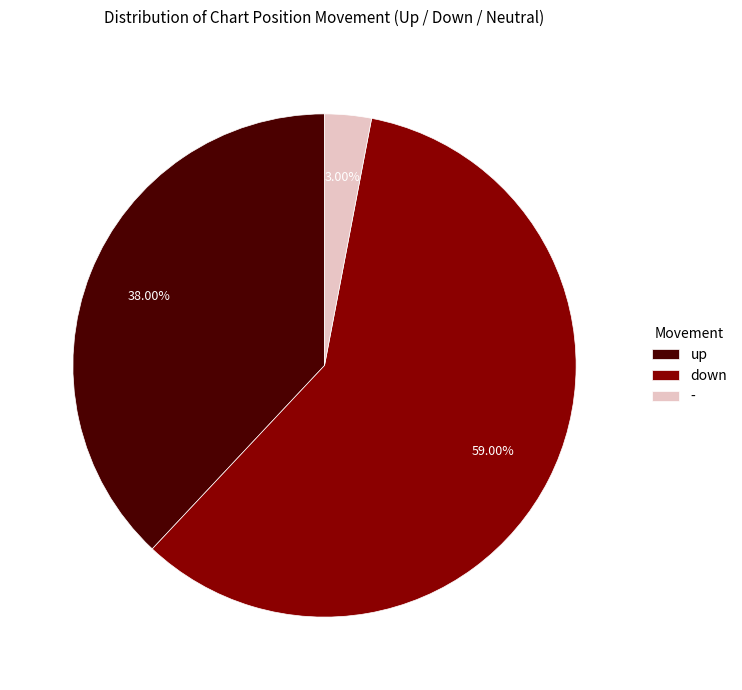

Count the number of slices in the pie.

3